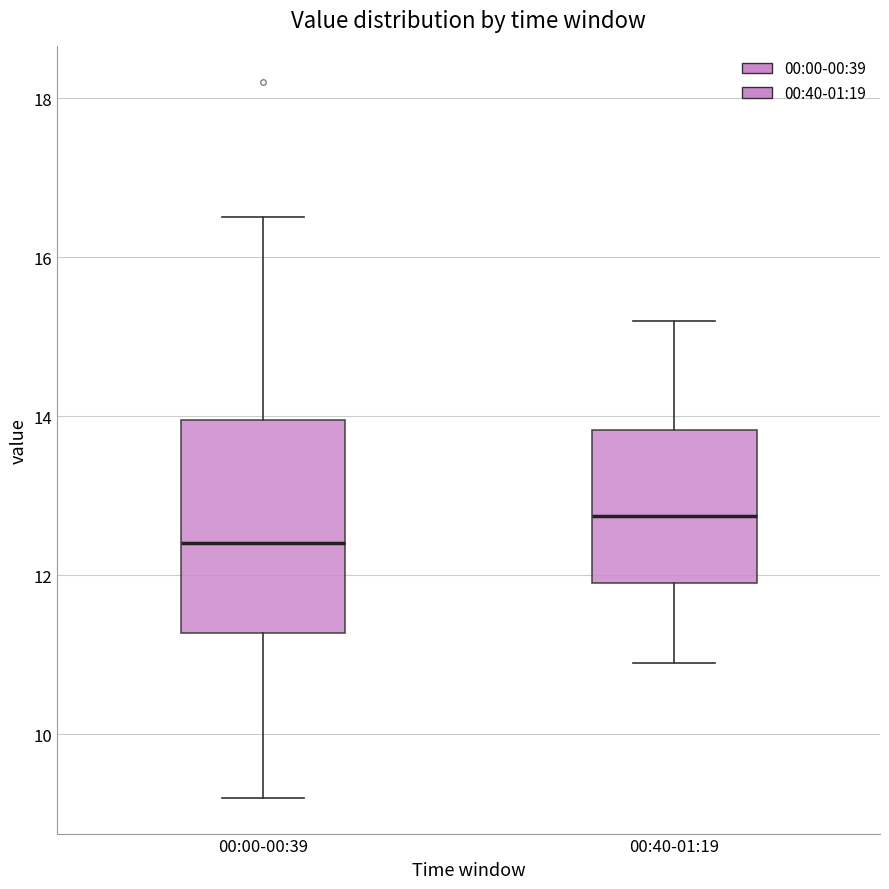

Which box is the tallest, from its lower edge to its upper edge?

00:00-00:39